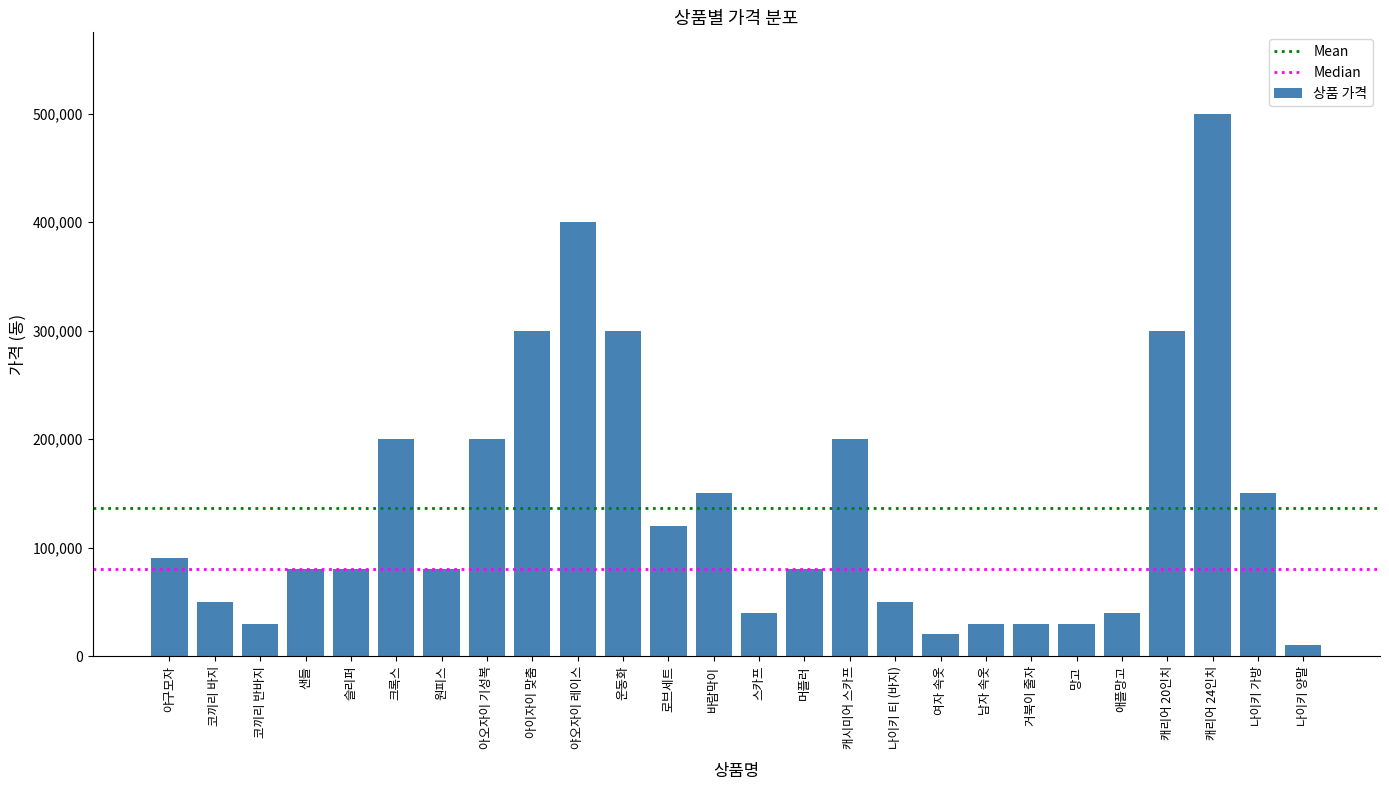

What is the sum of the values at 거북이 줄자 and 나이키 가방?

180000